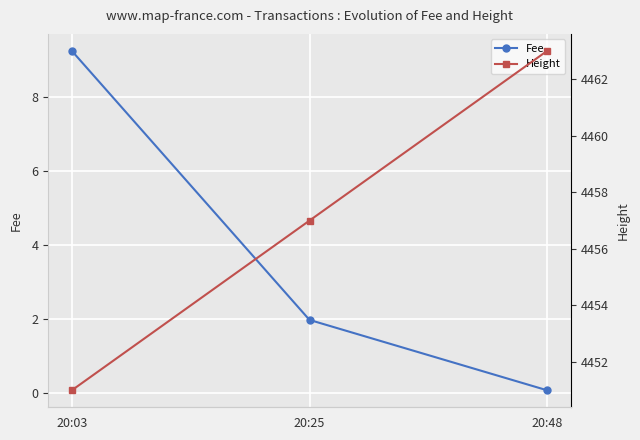

Which category has the highest value across all series?

20:48